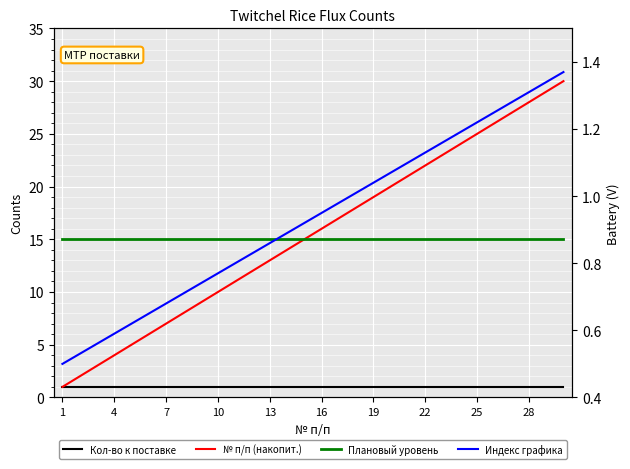

Which has a higher value, 24 or 16?

24